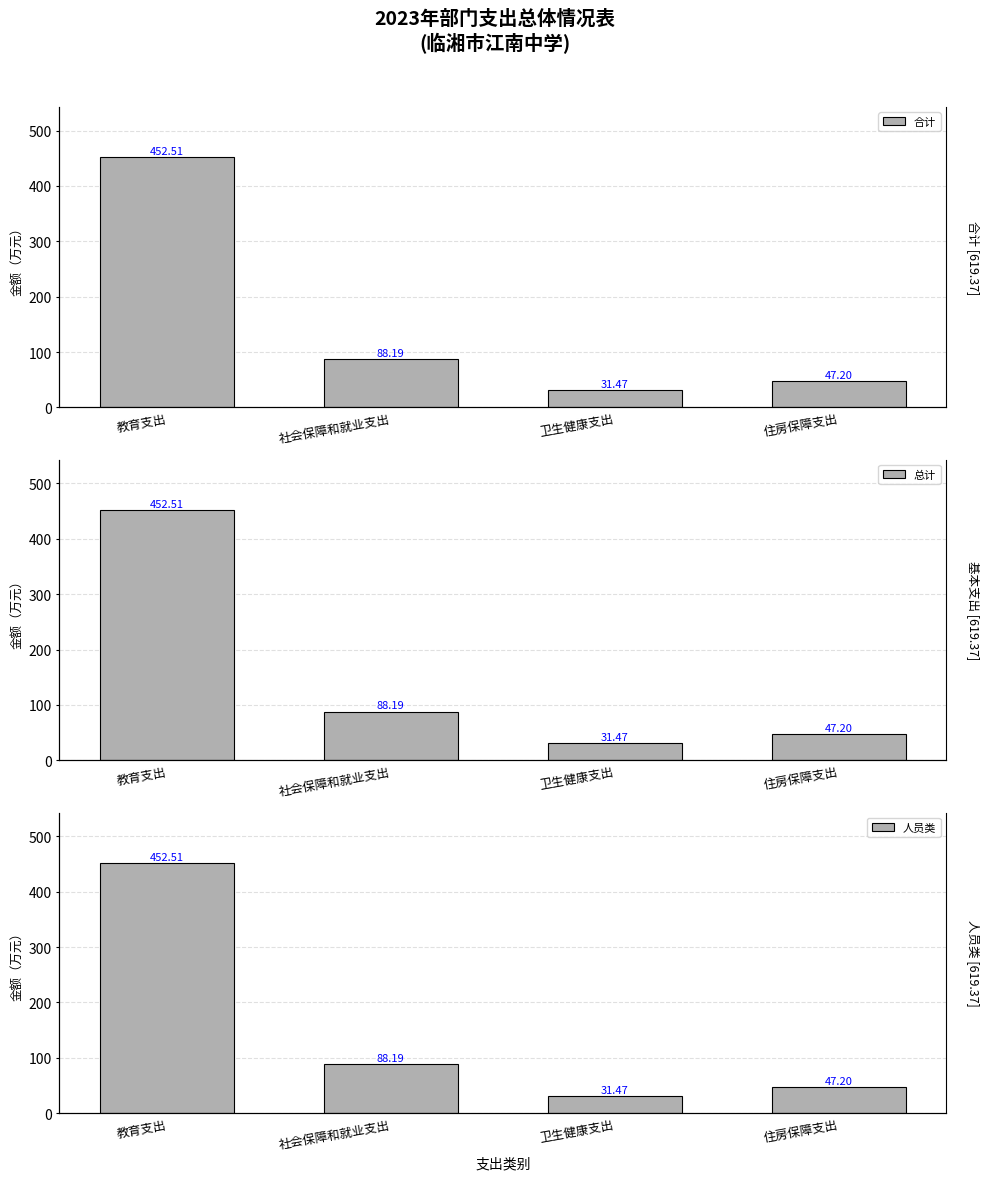

Are the bars grouped side by side (vs. stacked)?

Yes